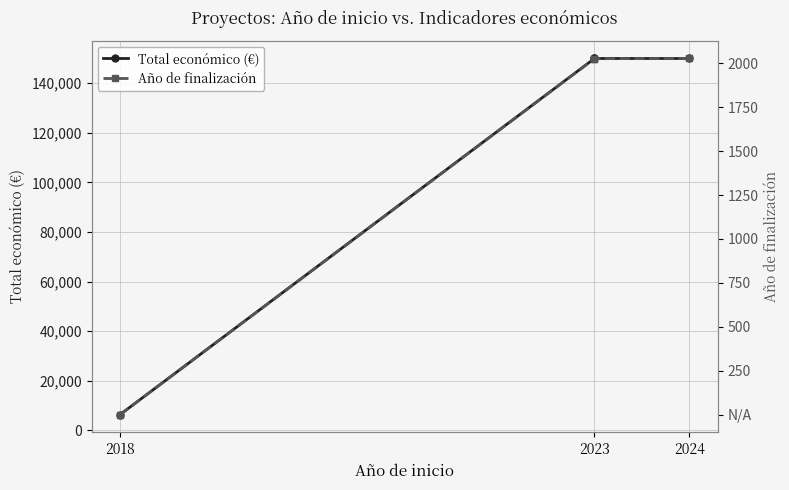

What are all the series names shown in the legend?

Total económico (€), Año de finalización